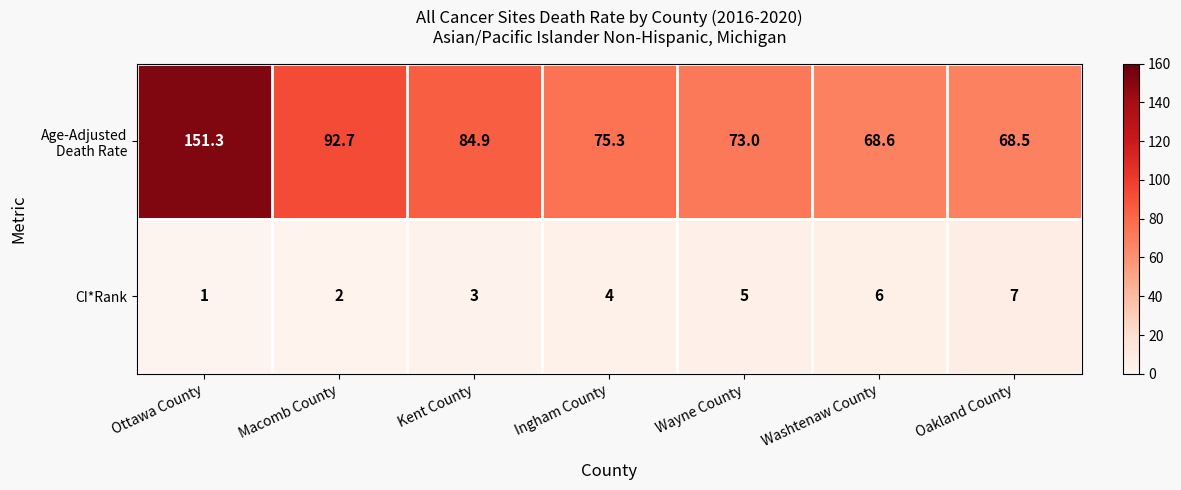

Rank the categories by CI*Rank value from highest to lowest.

Oakland County, Washtenaw County, Wayne County, Ingham County, Kent County, Macomb County, Ottawa County